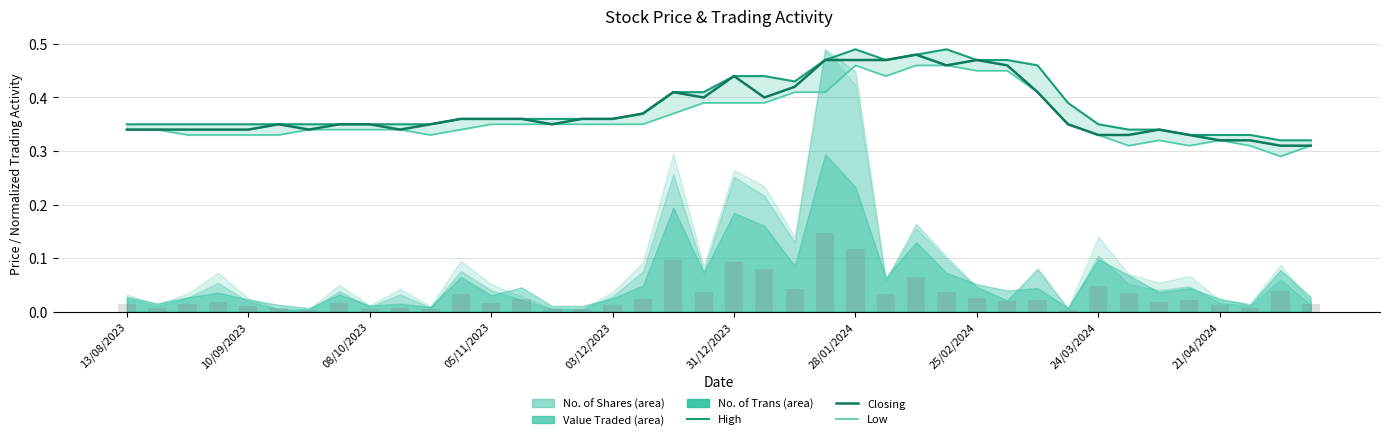

What is the maximum value for High?

0.5